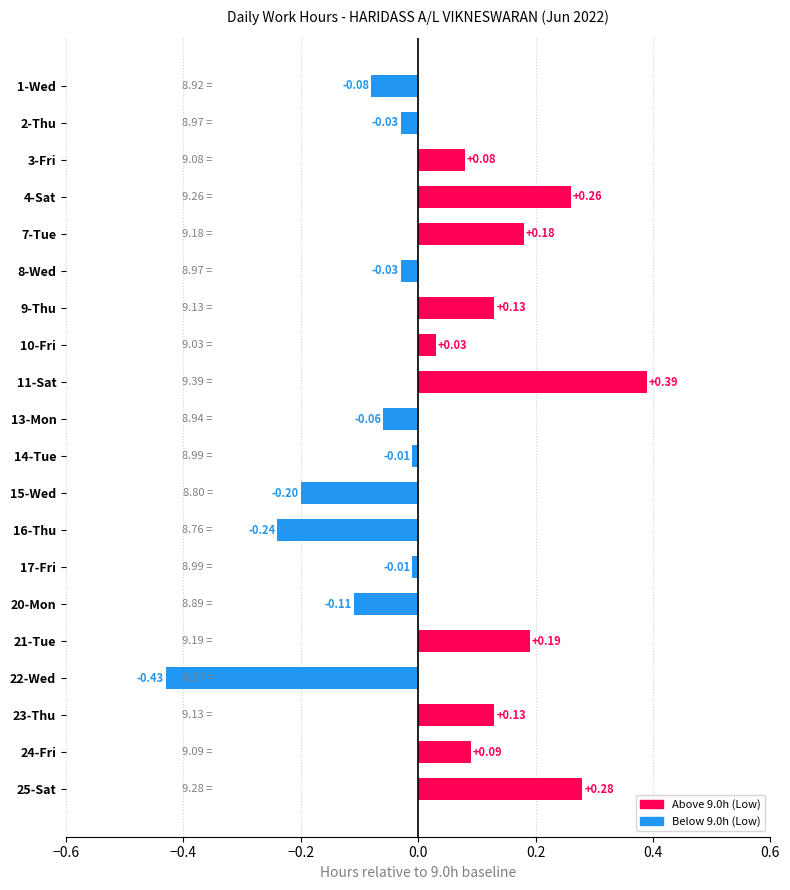

What is the change in value from 2-Thu to 9-Thu?

+0.2